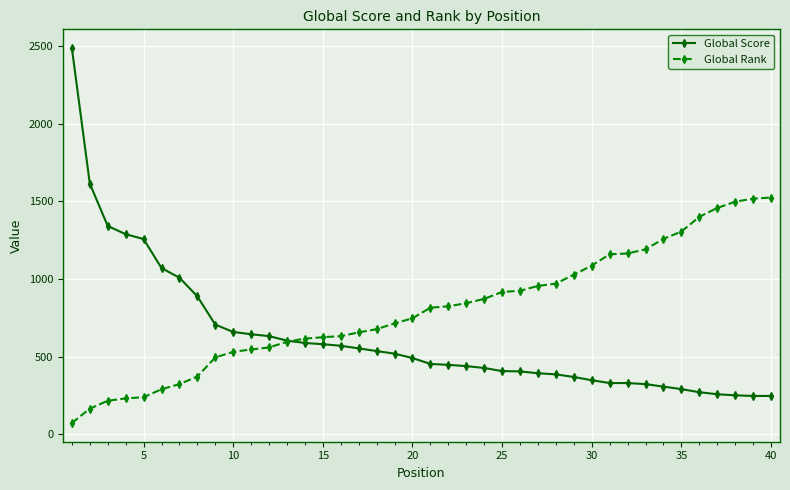

Which series has the largest total across all categories?

Global Rank